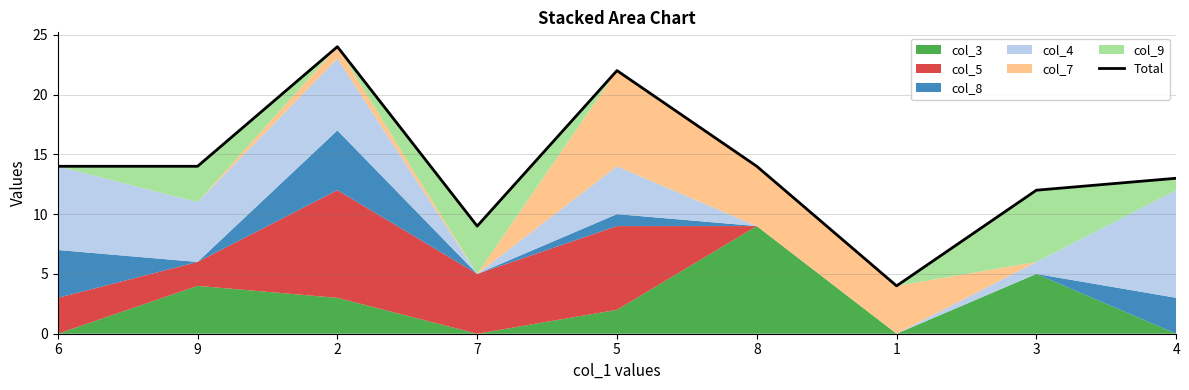

At which category does the data reach its first local peak?

2